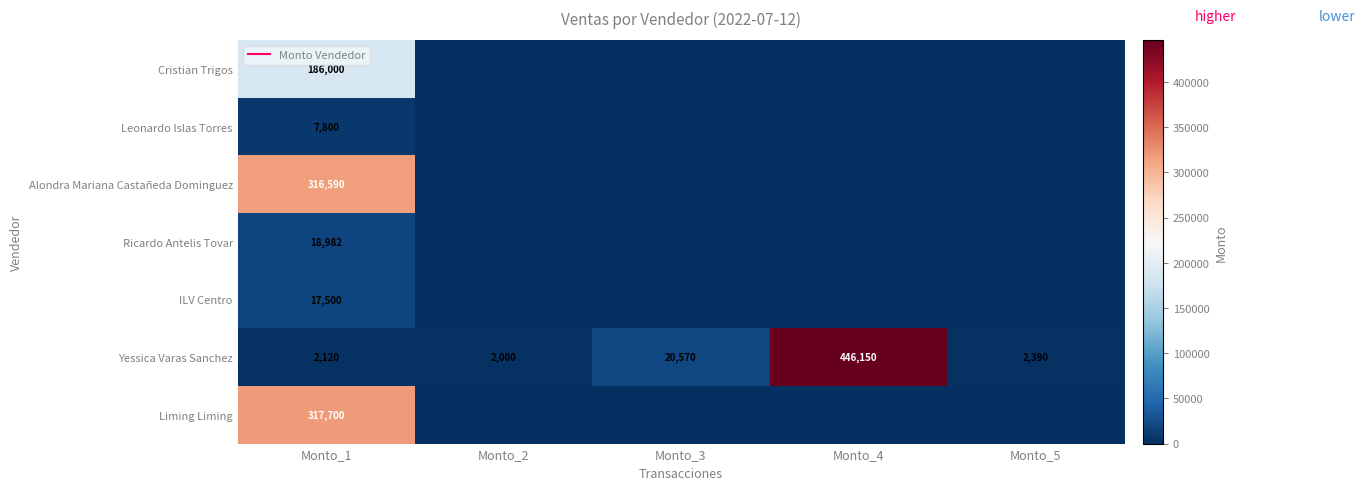

What is the spread (max minus min) of values at Monto_1?

315580.0